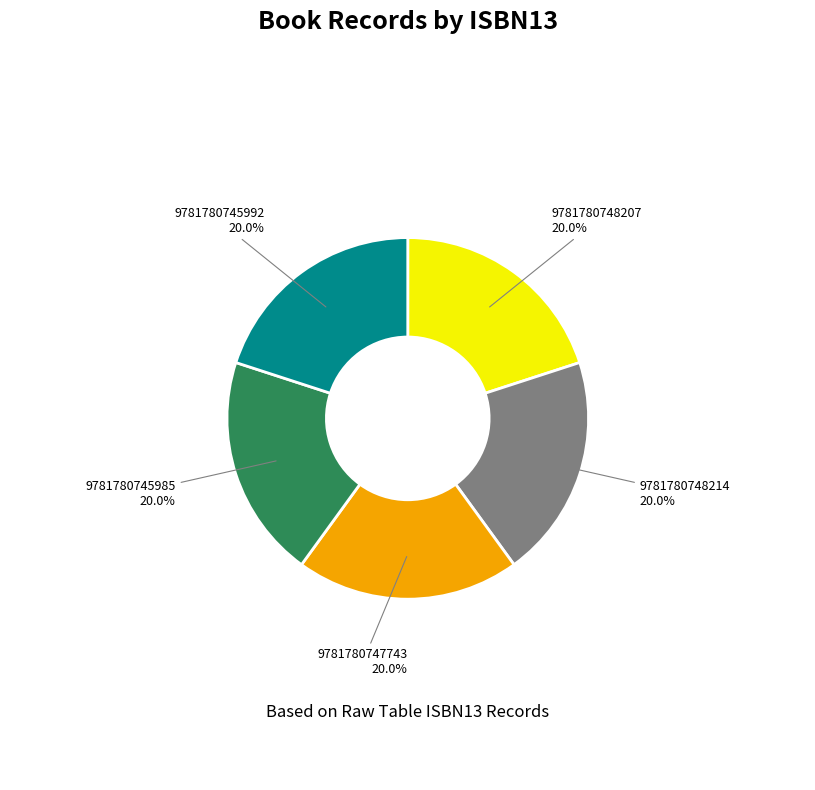

Does 9781780748214 account for over 50% of the chart?

No